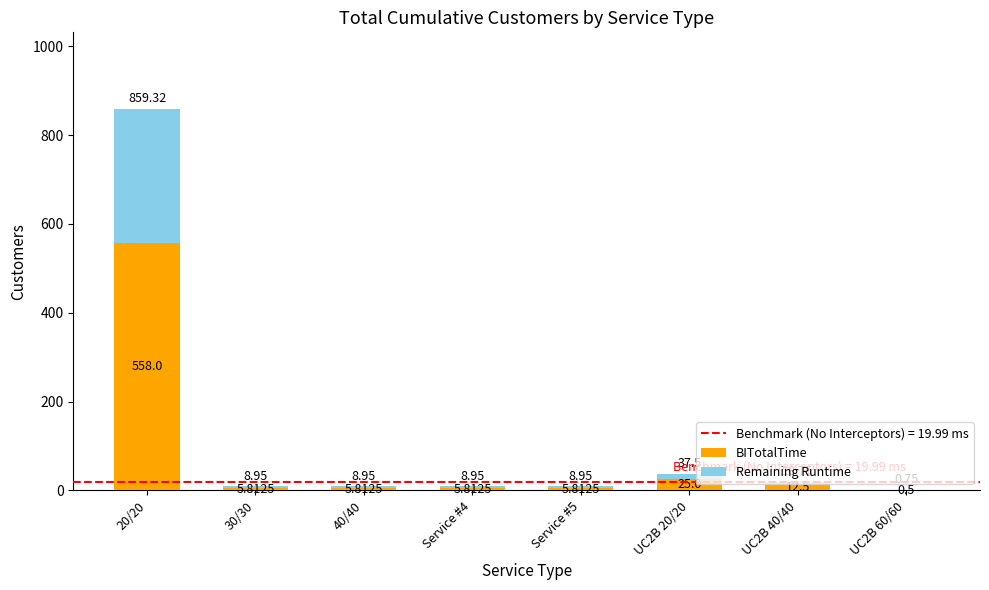

What is the sum of the BITotalTime values at 30/30 and UC2B 60/60?

6.3